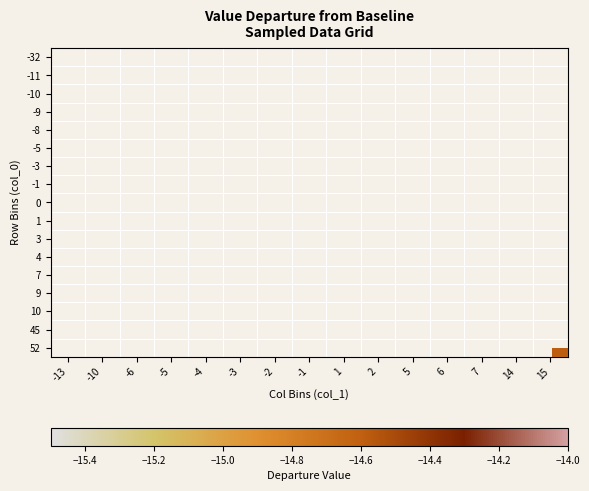

Which label corresponds to the smallest value in the chart?

-13